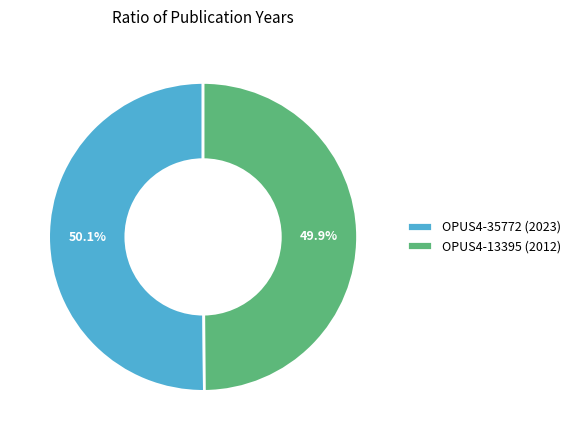

What is the ratio of the value at OPUS4-35772 (2023) to the value at OPUS4-13395 (2012)?

1.0